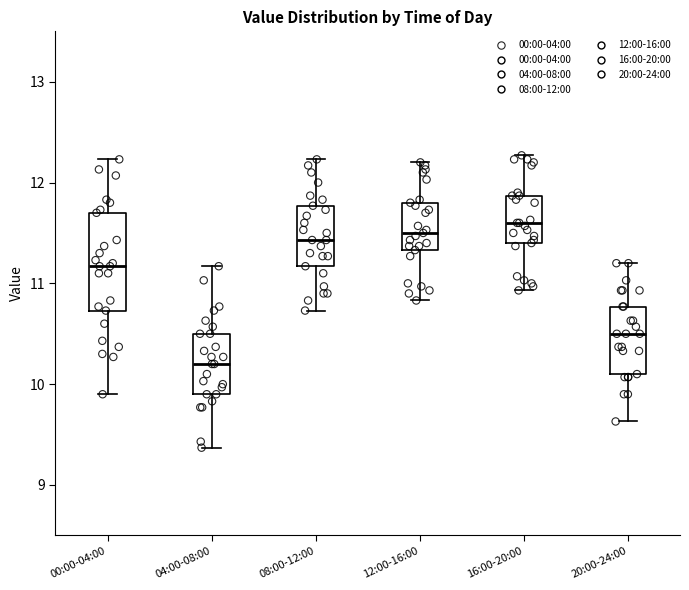

Comparing the boxes themselves (not the whiskers), which one is the tallest?

00:00-04:00